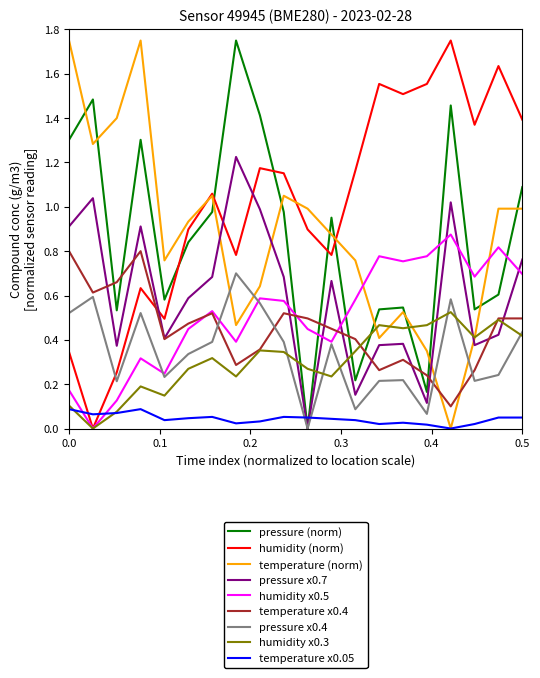

Which series has the largest total across all categories?

humidity (norm)